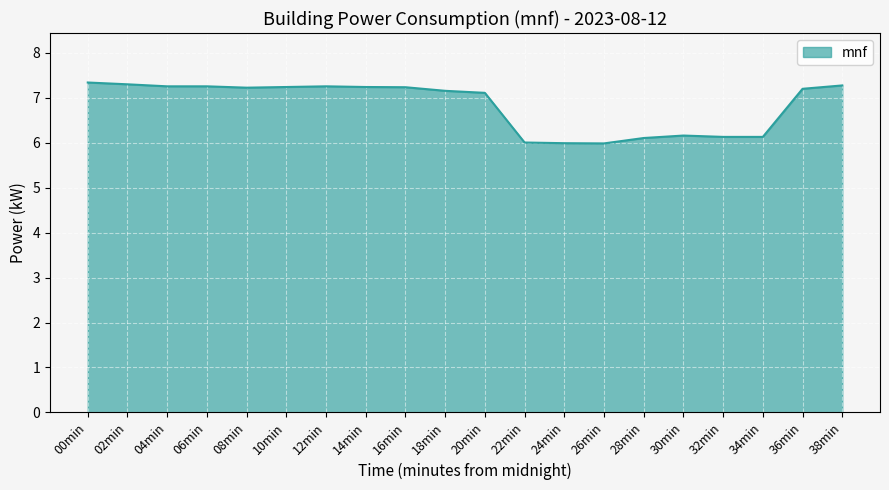

At which label does the data first exceed 7?

00min